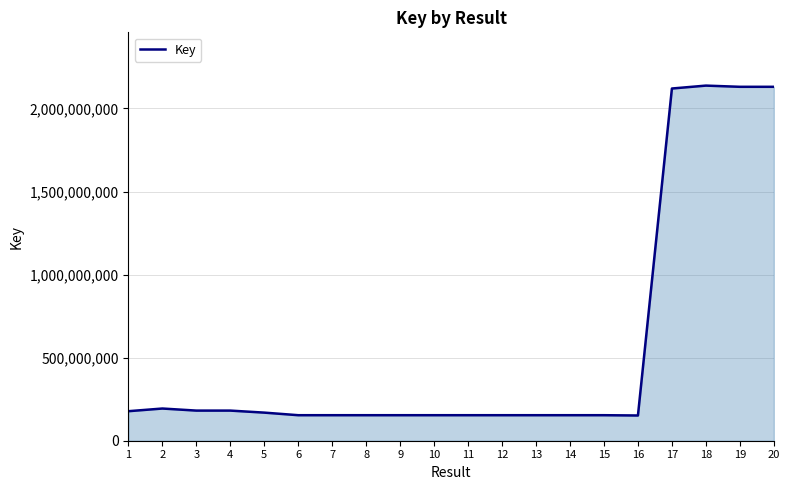

Where is the data nearest to the value 1144760831?

2